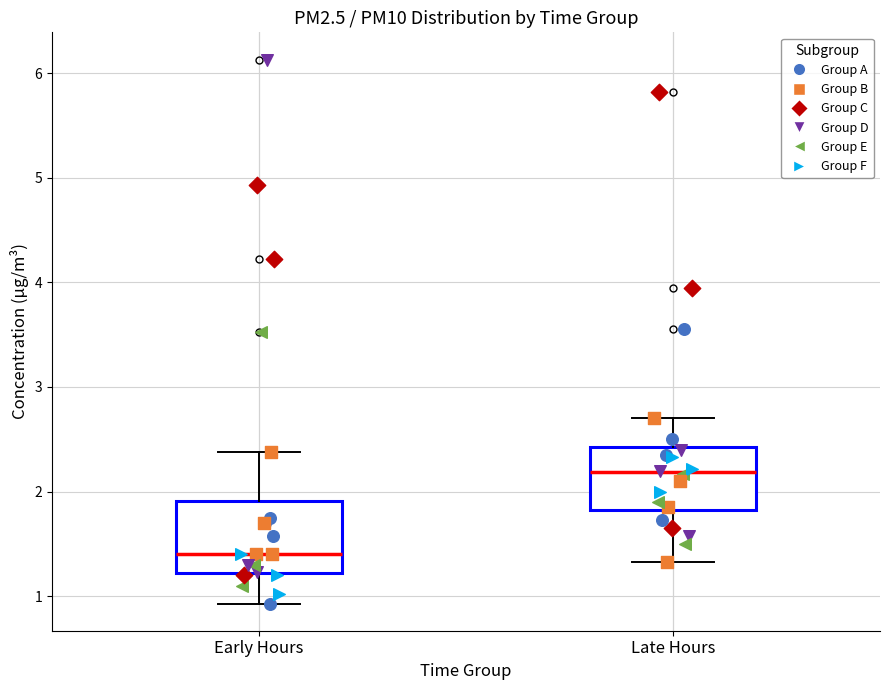

Reading left to right, read every box against the y-axis: the position of its median line, the range the box covers, and the ends of its whiskers. The values are not printed on the chart, so give them approximately, as read against the axis.

Early Hours: median 1.4, box 1.2 to 1.9, whiskers 0.9 to 2.4
Late Hours: median 2.2, box 1.8 to 2.4, whiskers 1.3 to 2.7